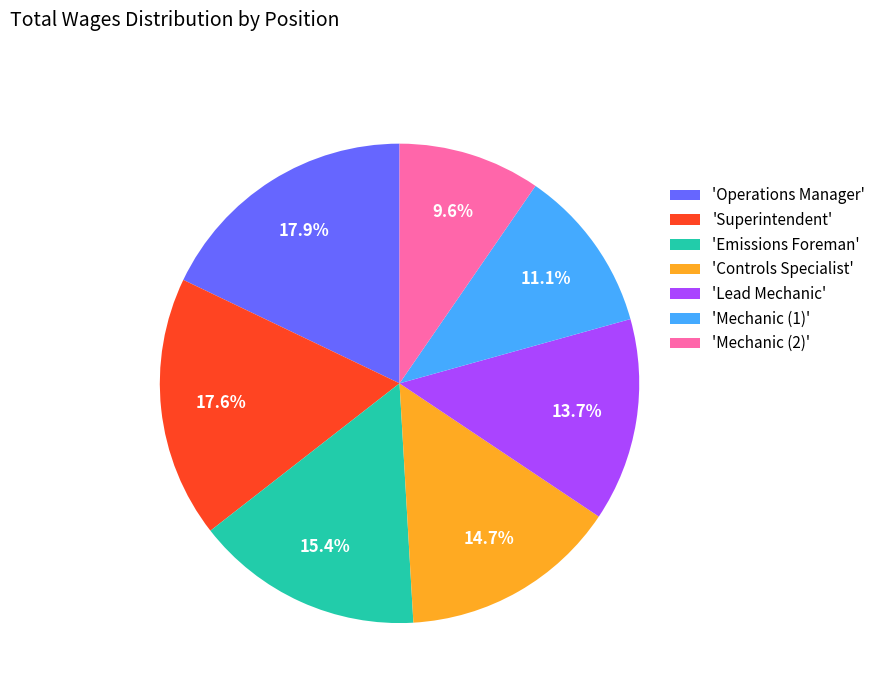

What percentage is NOT represented by 'Superintendent'?

82.4%